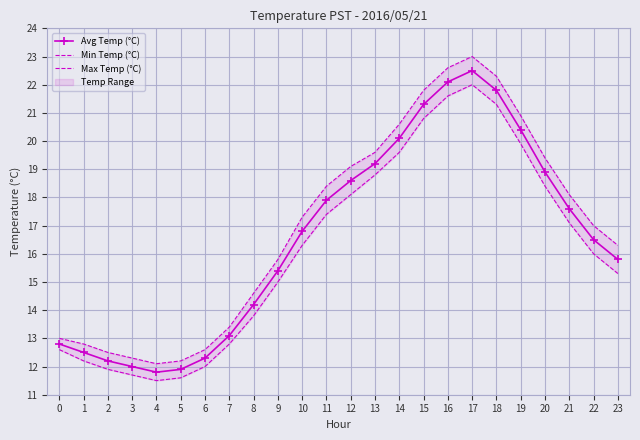

Which series changed the most between 10 and 20?

Avg Temp (°C)